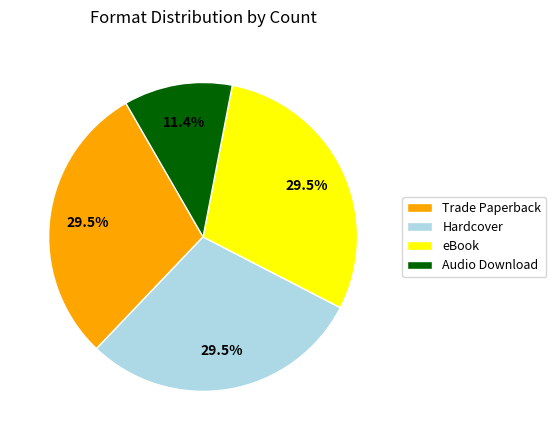

What is the smallest slice in the pie chart?

Audio Download